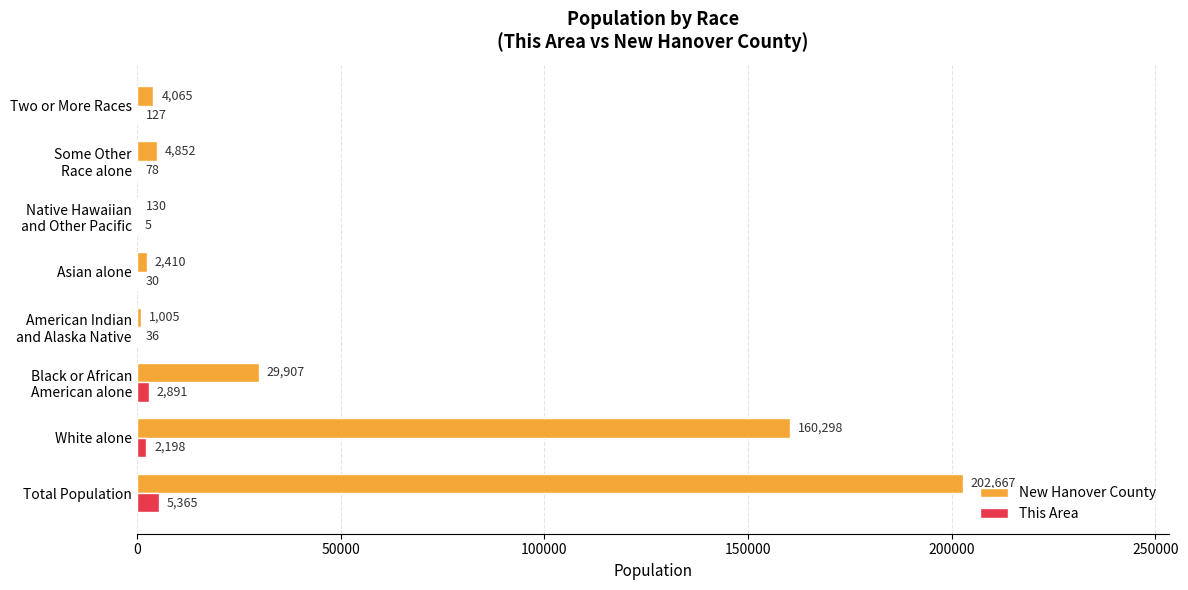

At which category is the sum across all series the highest?

Total Population